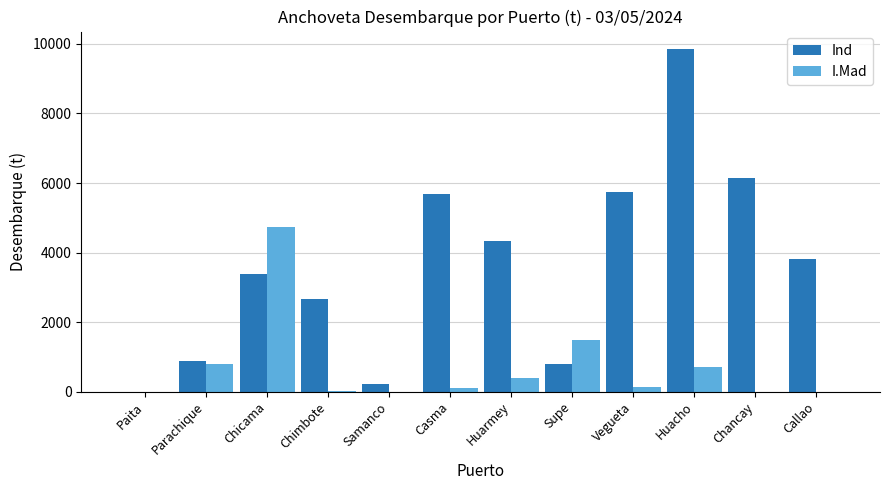

Which category has the highest value in the Ind series?

Huacho